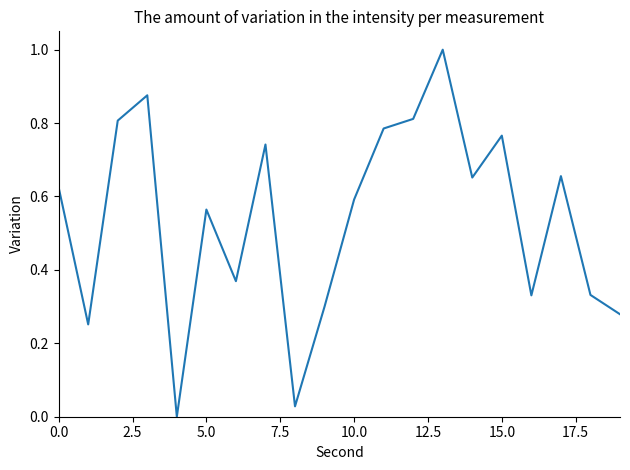

What is the greatest value displayed?

1.0